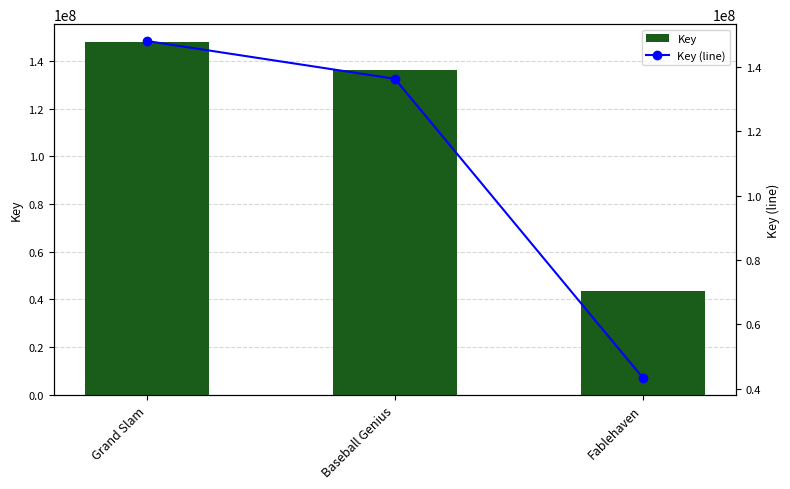

How many distinct data groups are displayed?

2